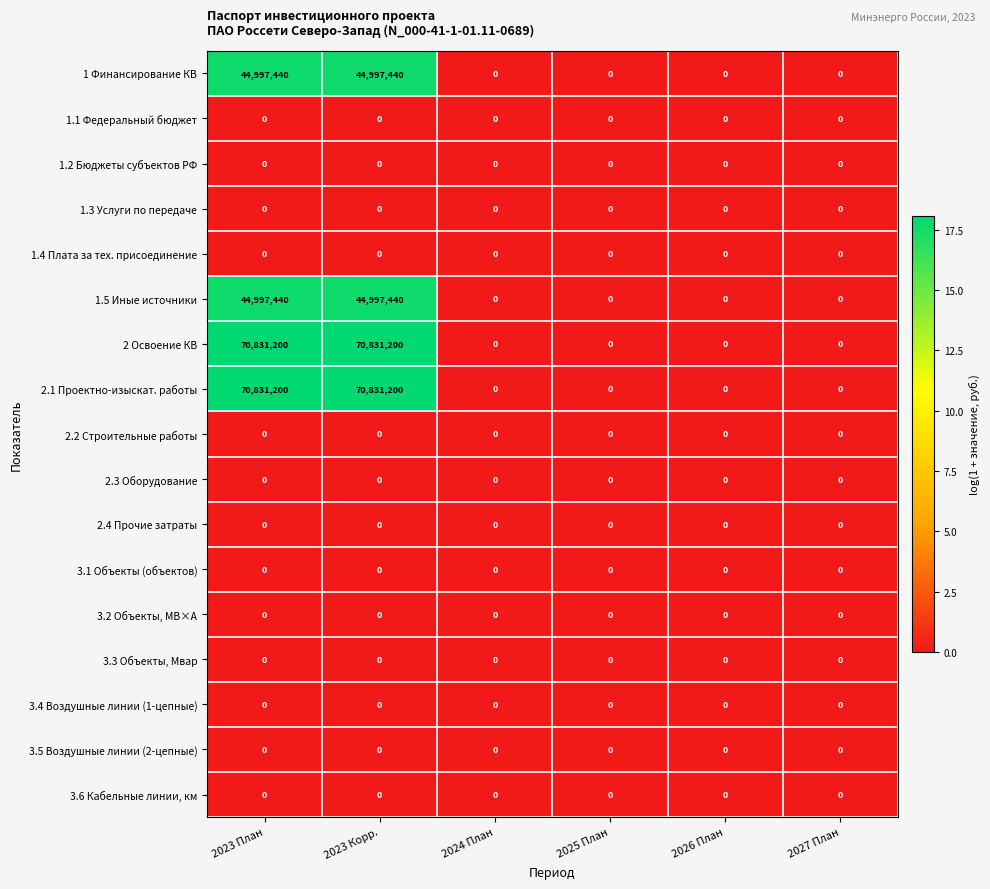

The 2.3 Оборудование series shows 0 at 2026 План. True or false?

True